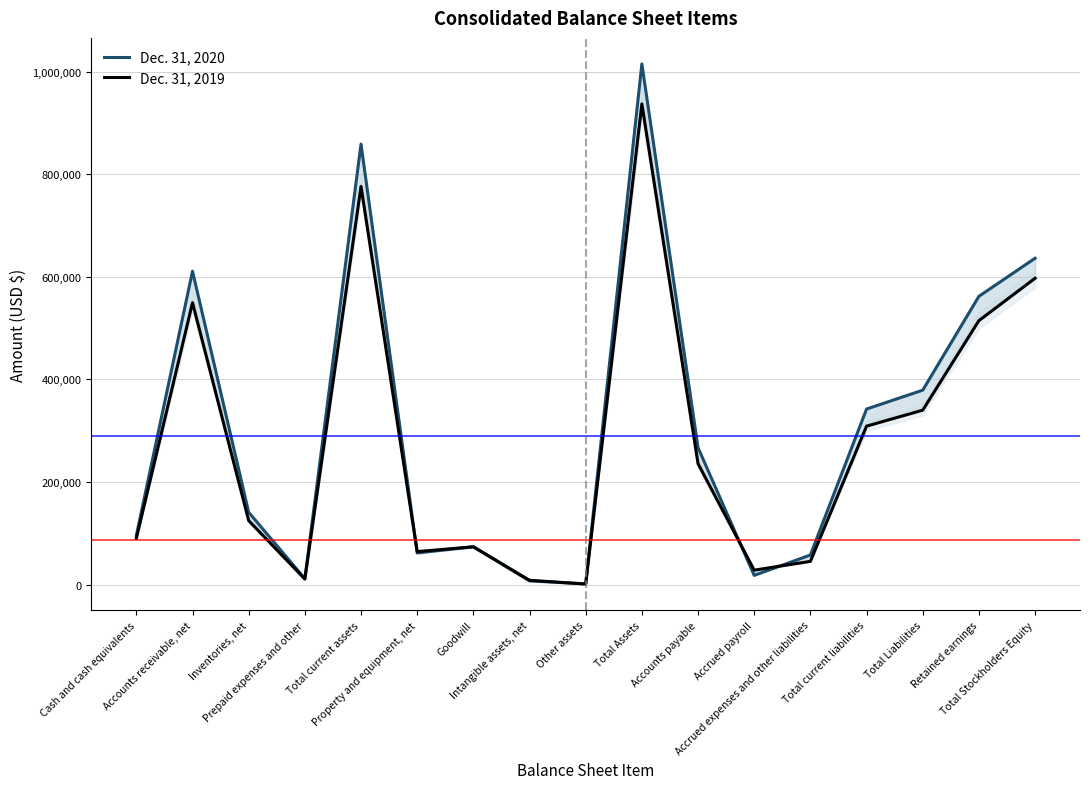

At which category does Dec. 31, 2020 reach its first local peak?

Accounts receivable, net